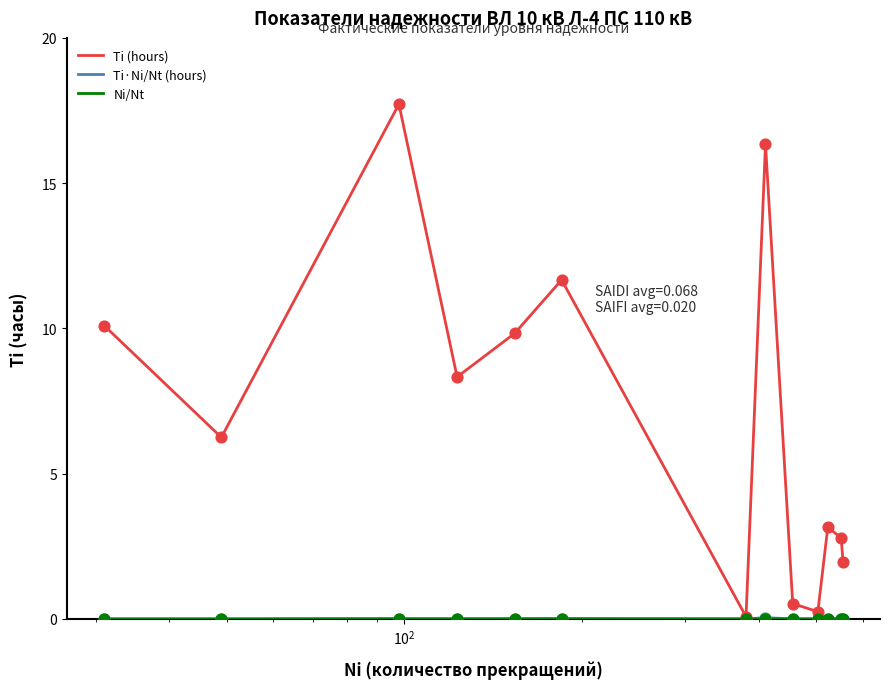

Which series has the largest total across all categories?

Ti (hours)